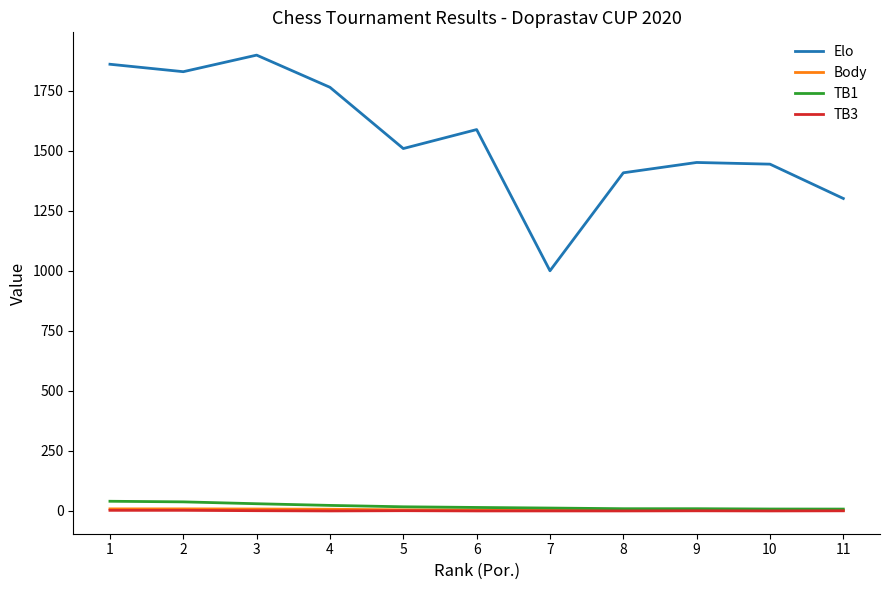

True or false: Elo and Body intersect in this chart.

False